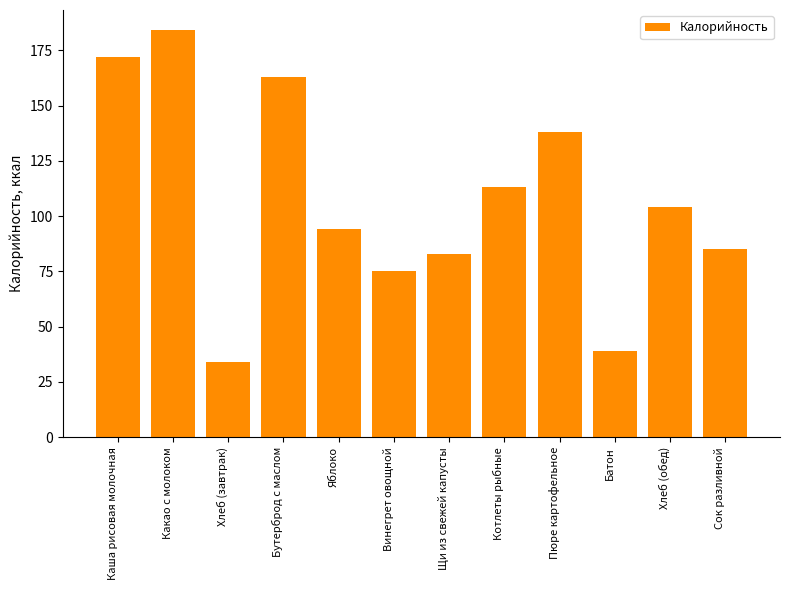

List the labels in order of value, smallest first.

Хлеб (завтрак), Батон, Винегрет овощной, Щи из свежей капусты, Сок разливной, Яблоко, Хлеб (обед), Котлеты рыбные, Пюре картофельное, Бутерброд с маслом, Каша рисовая молочная, Какао с молоком